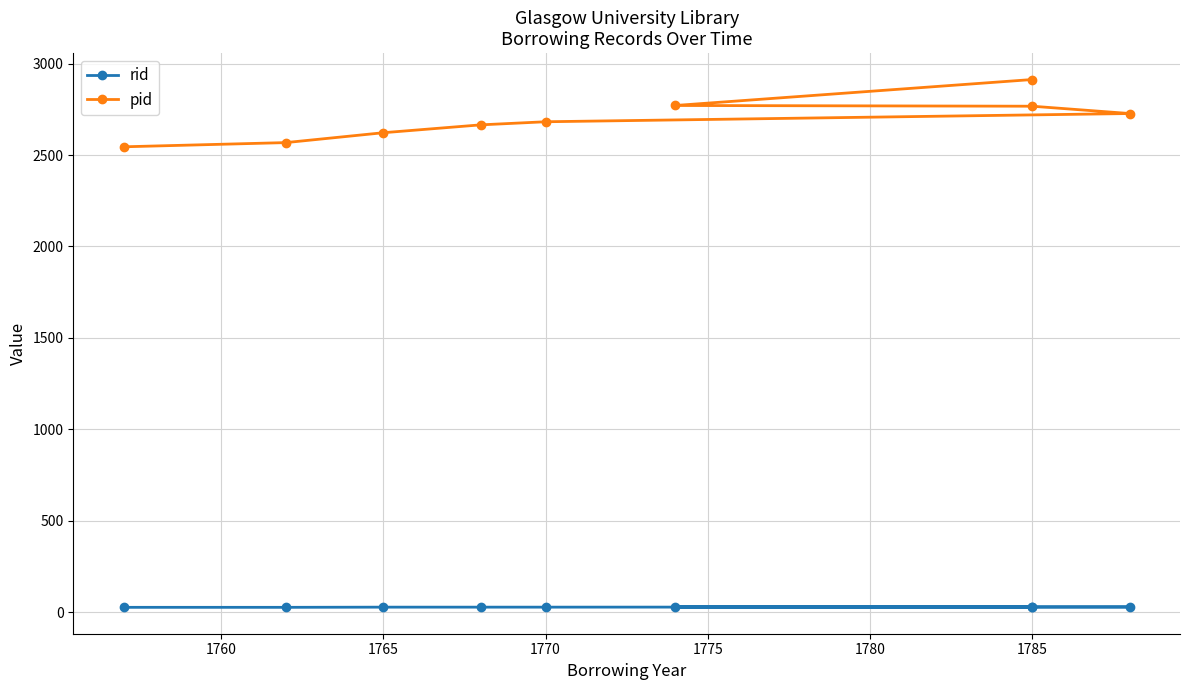

How many data points does each series have?

9